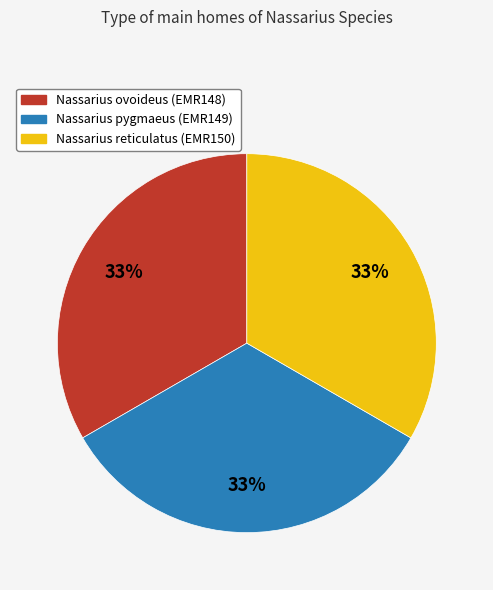

Is there any slice that represents more than half of the pie?

No